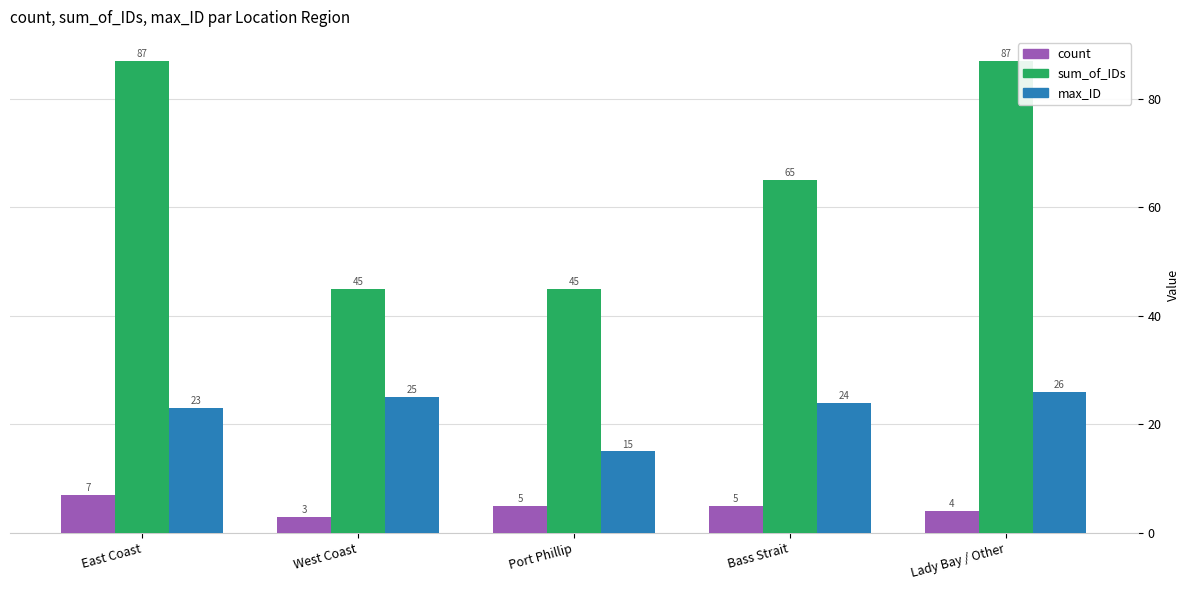

What is the label of the 3rd bar from the right?

Port Phillip